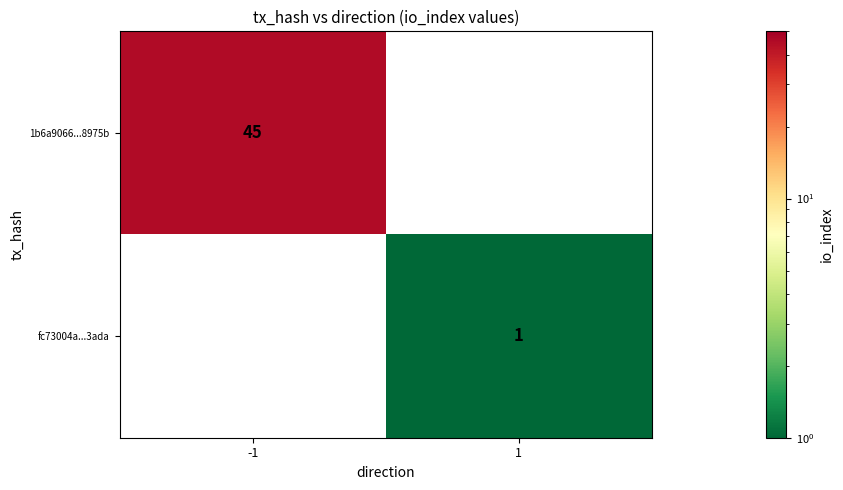

Is it true that fc73004a...3ada equals 1 at 1?

True